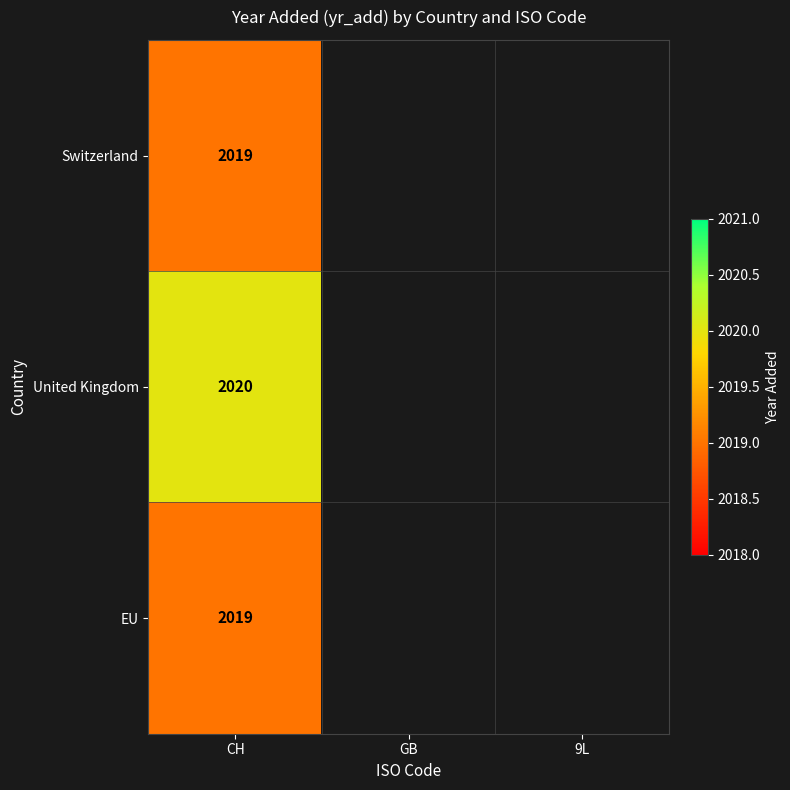

True or false: EU has a value of 1323 at CH.

False